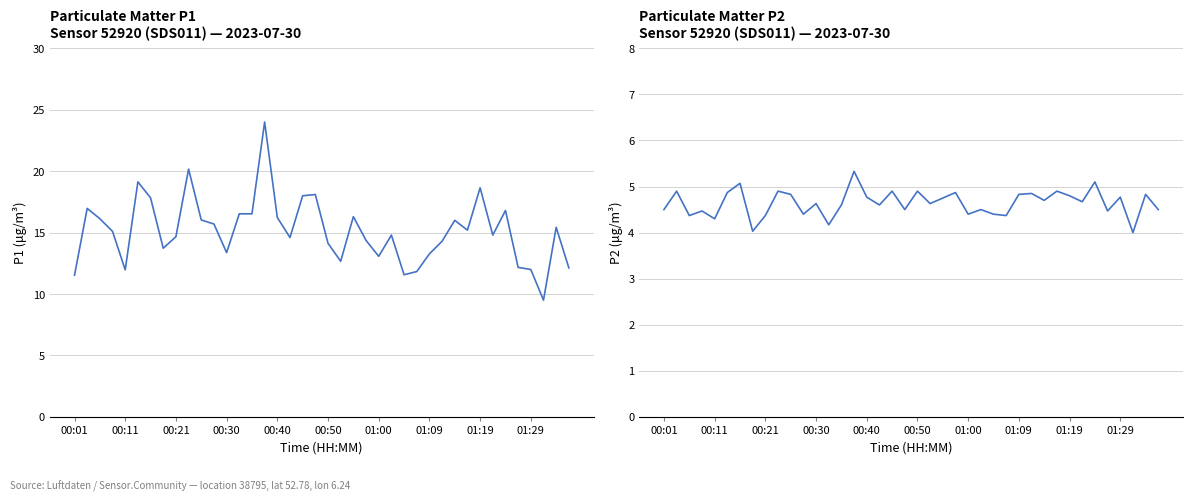

True or false: P1 has more than 2 points higher than both neighbors.

True